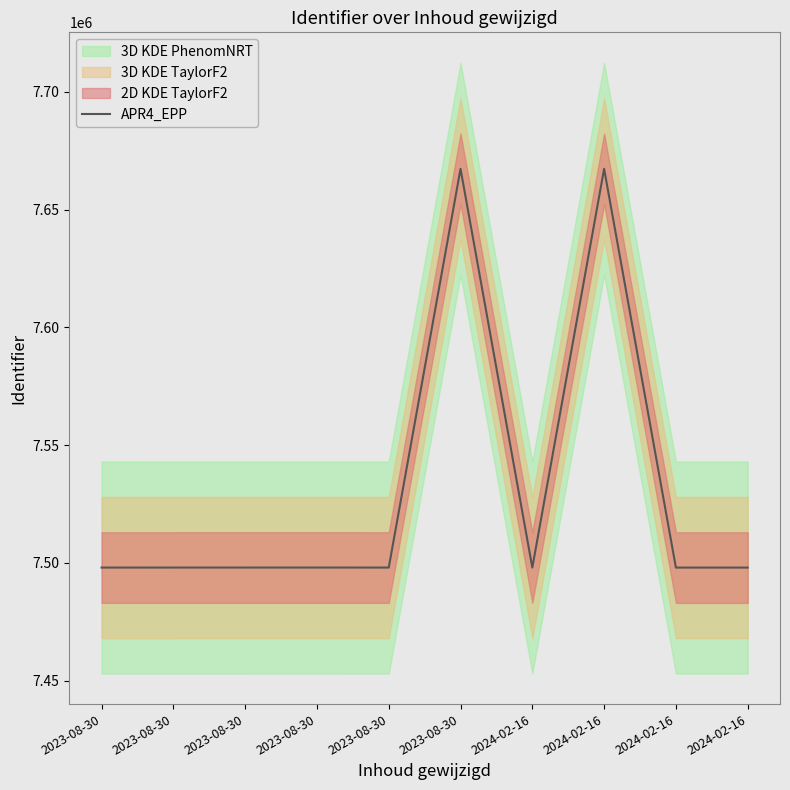

What is the difference between the maximum and minimum values?

169329